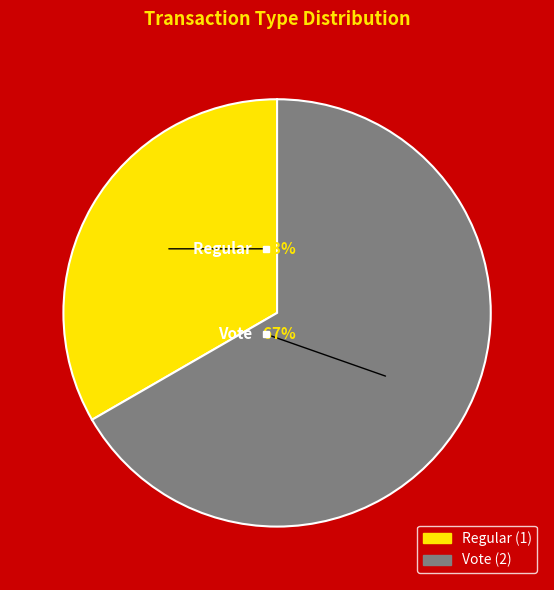

Does Vote represent more than half of the total?

Yes